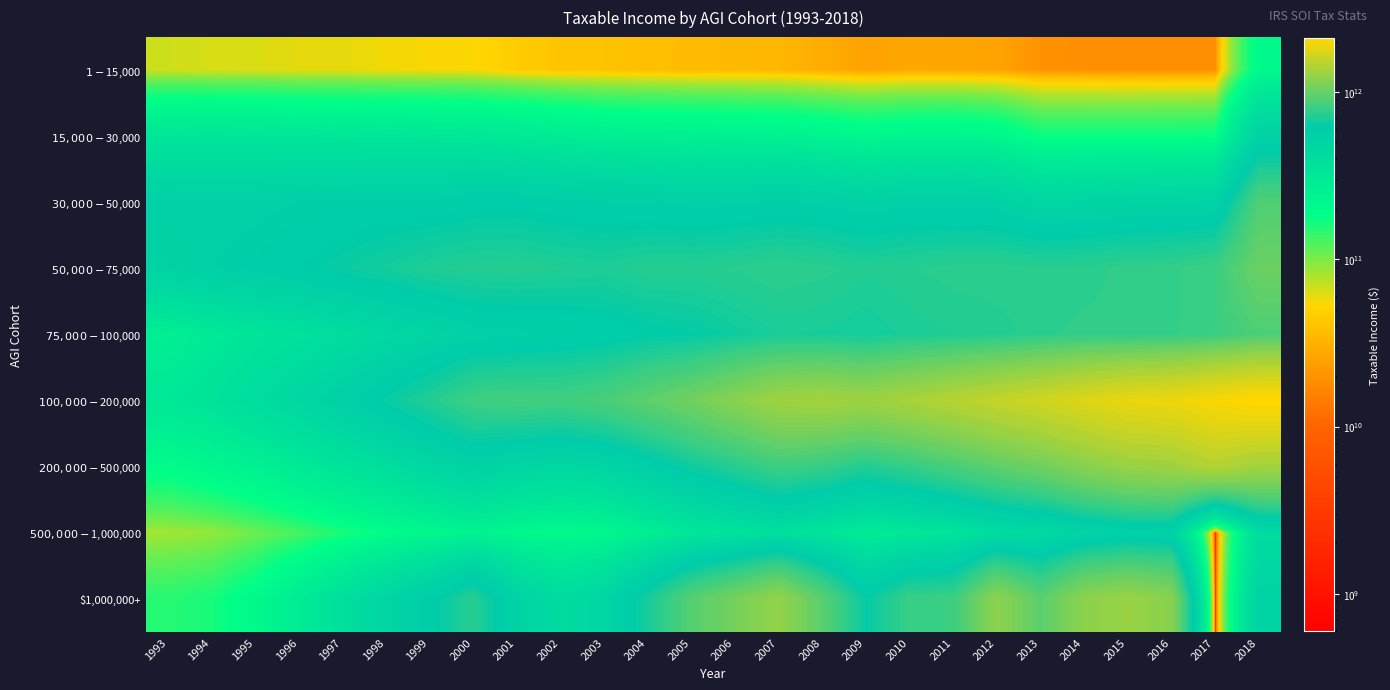

How many data points does each series have?

26